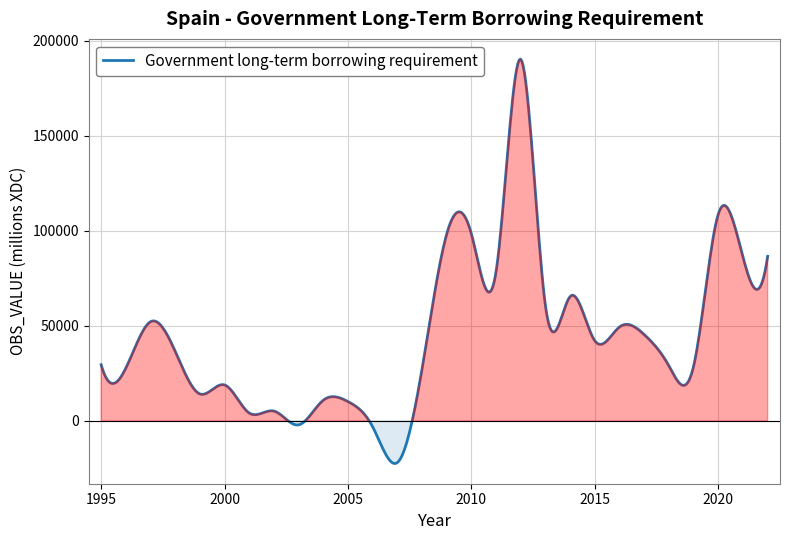

What is the maximum value shown in the chart?

190366.5